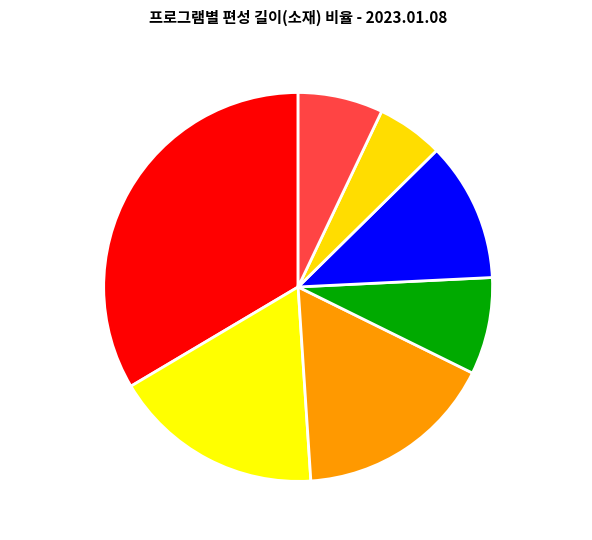

Between 돈쭐내러 왔습니다 and 기타(단편), which is larger?

기타(단편)